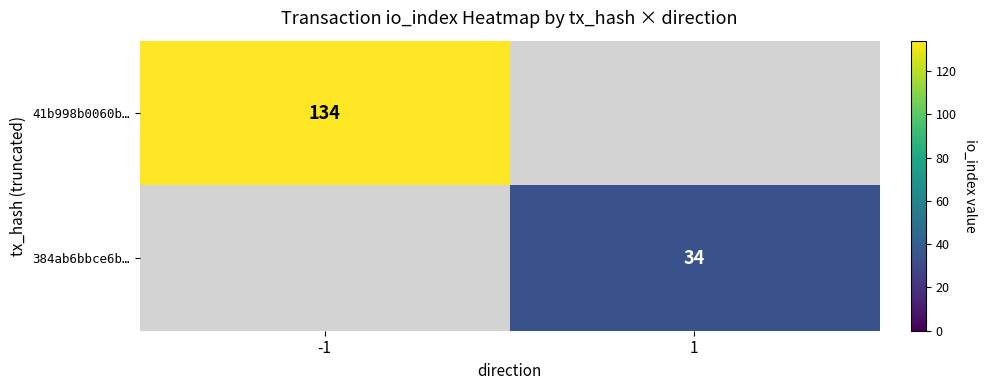

The 41b998b0060b… series shows 225 at -1. True or false?

False